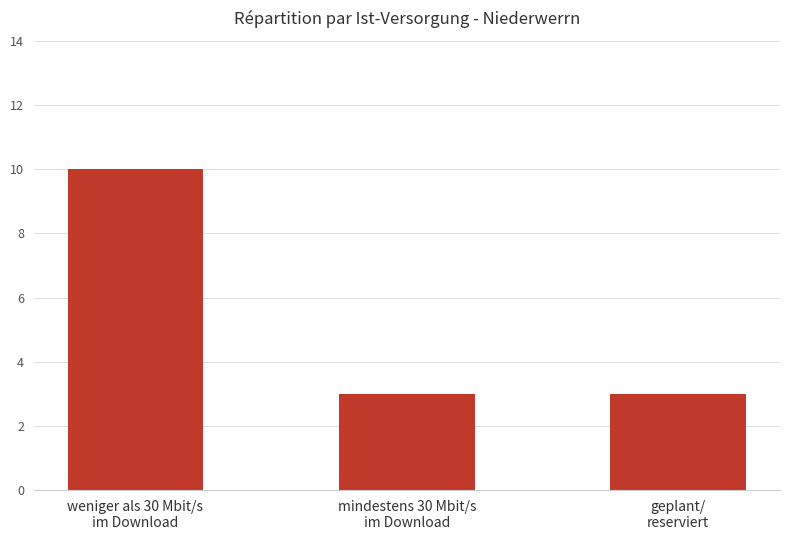

Reading left to right, what are all the values shown in this chart?

weniger als 30 Mbit/s
im Download=10	mindestens 30 Mbit/s
im Download=3	geplant/
reserviert=3